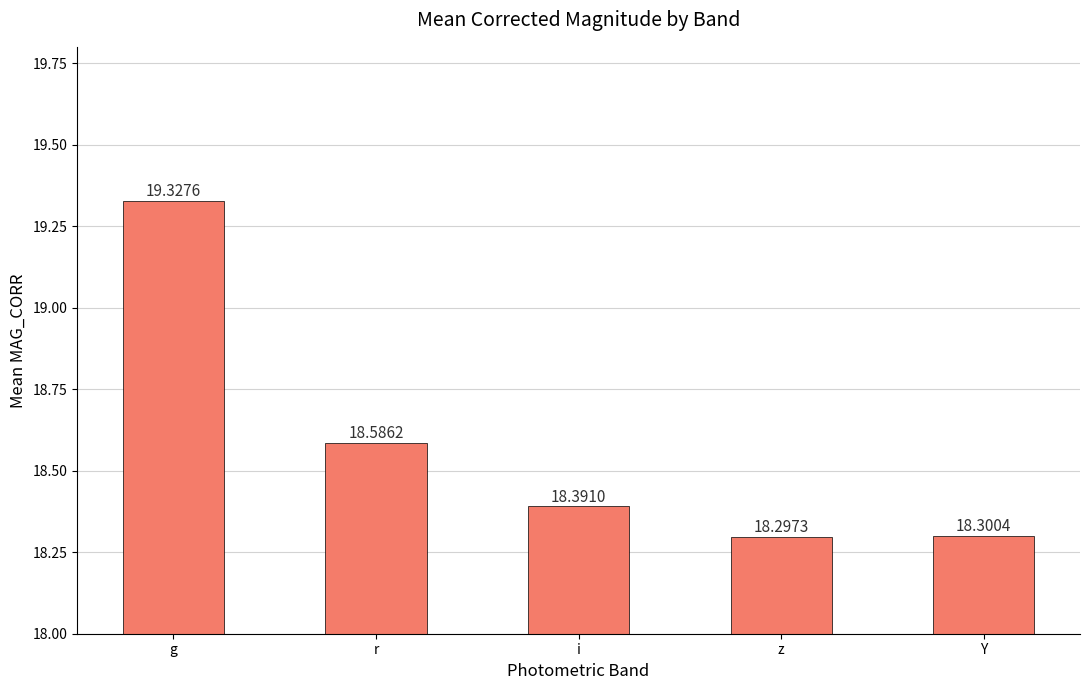

What is the ratio of the value at z to the value at Y?

1.0